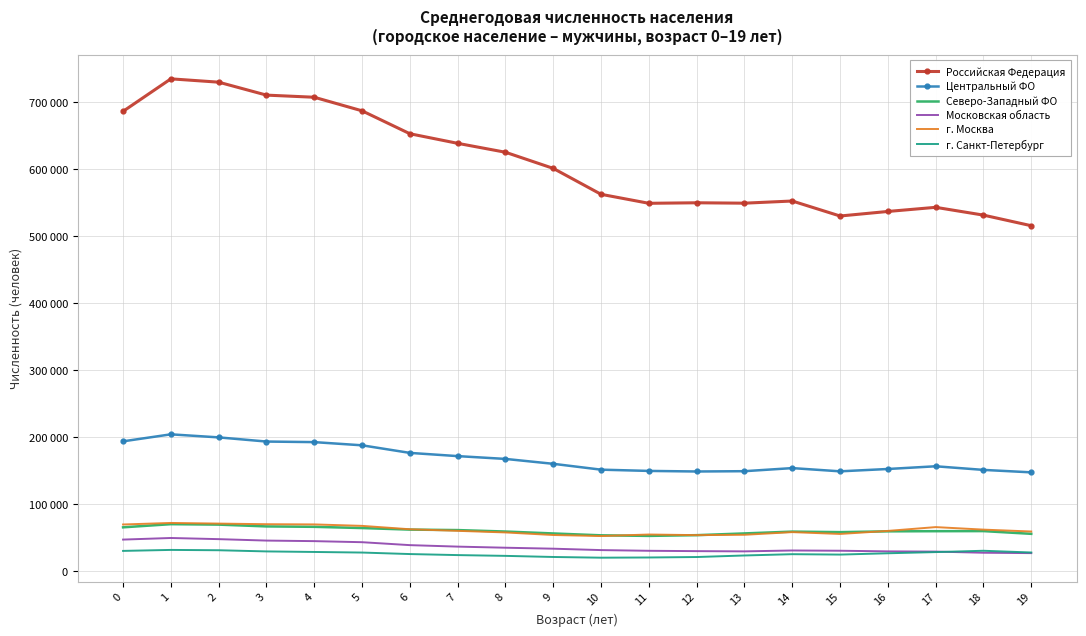

What are all the series names shown in the legend?

Российская Федерация, Центральный ФО, Северо-Западный ФО, Московская область, г. Москва, г. Санкт-Петербург